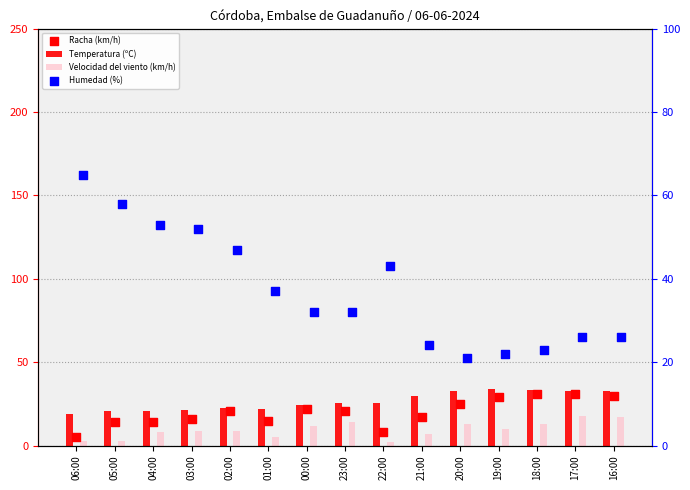

Which series has the largest total across all categories?

Humedad (%)